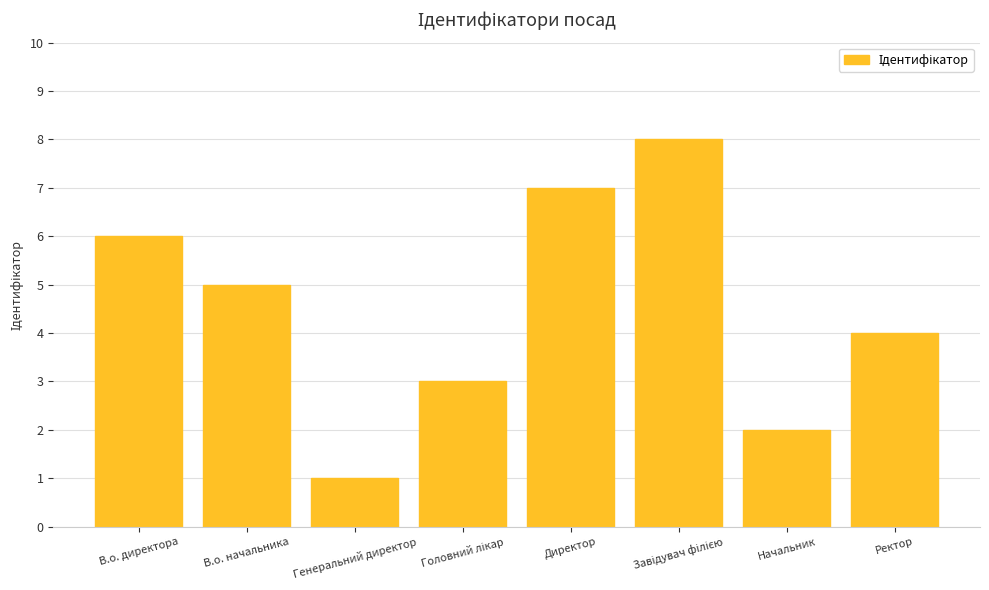

How many data points are less than 5?

4